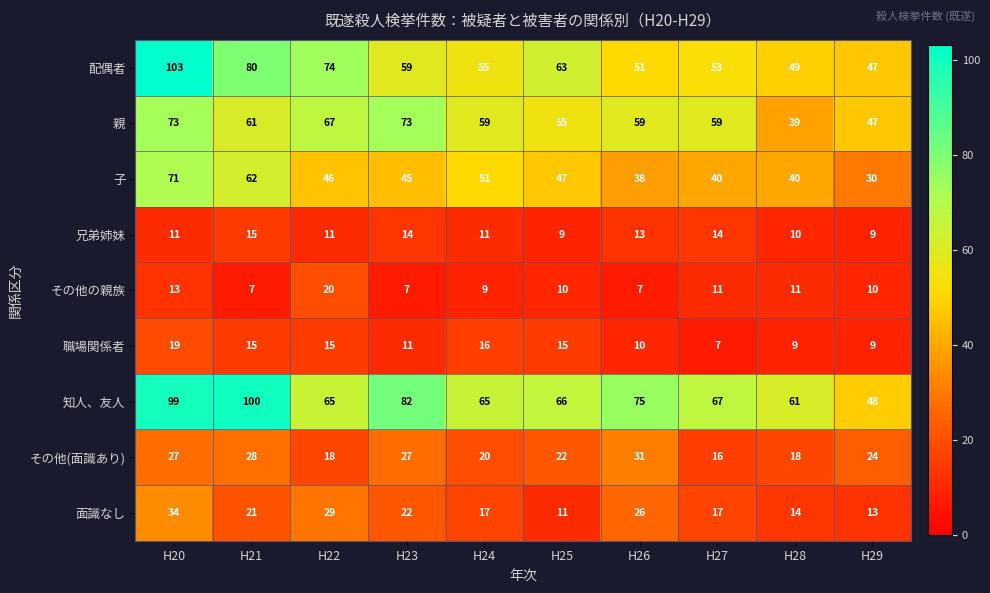

What is the difference between the maximum and minimum values in the 親 series?

34